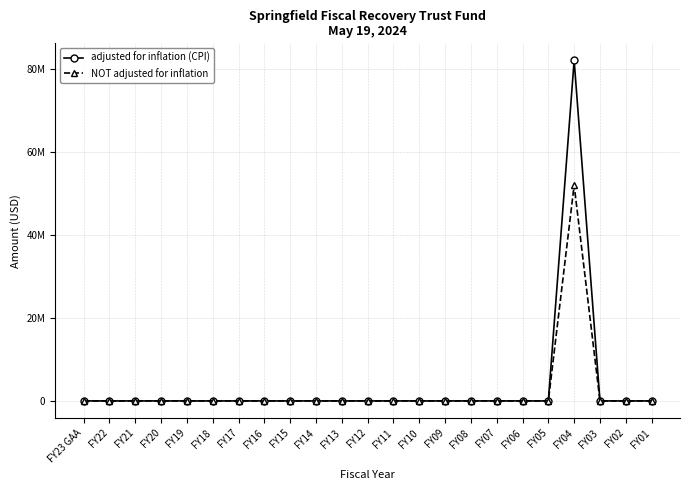

Is this an area chart (filled region under the line)?

No